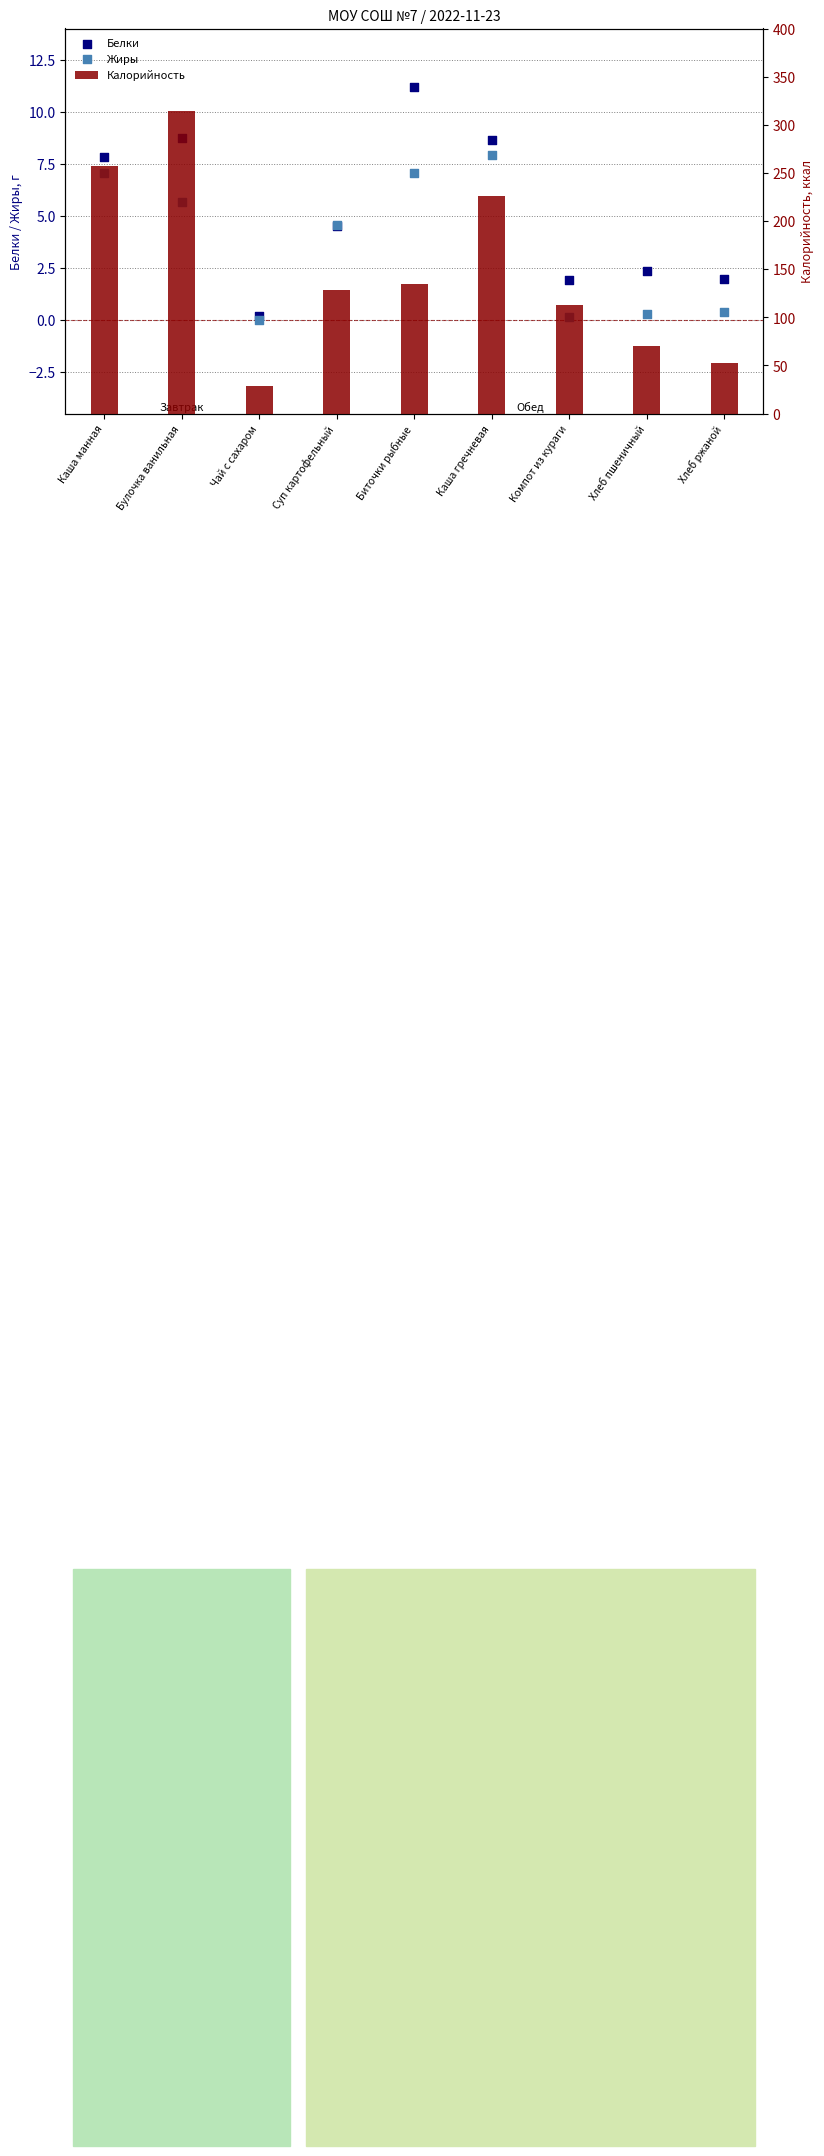

Is the value of Жиры at Хлеб ржаной greater than the value of Белки at Компот из кураги?

No